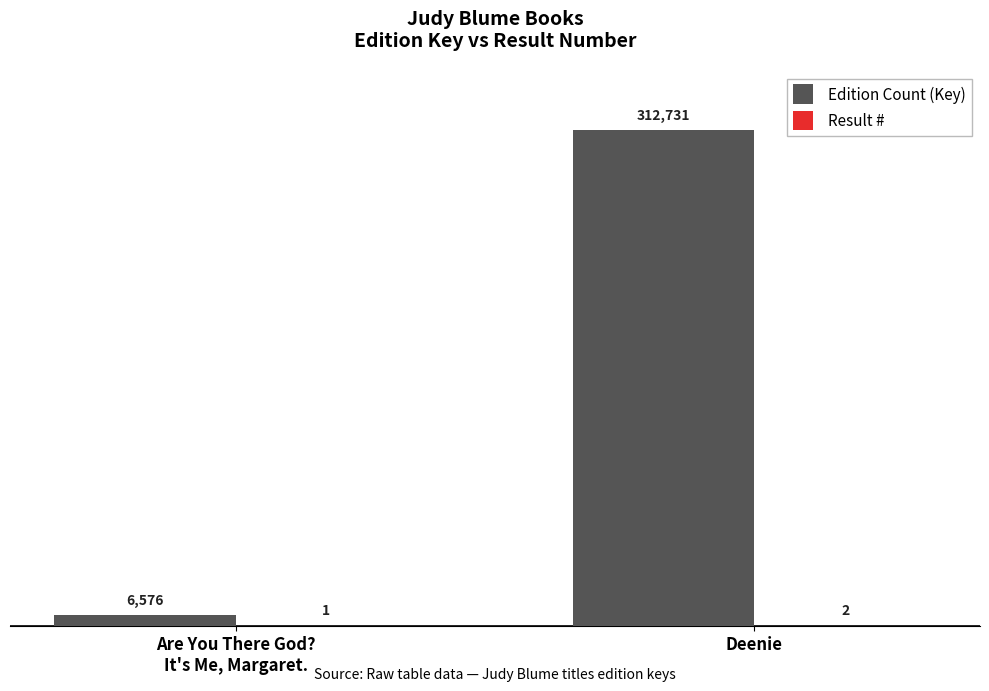

Count the Edition Count (Key) values in the range 6576 to 312731.

2